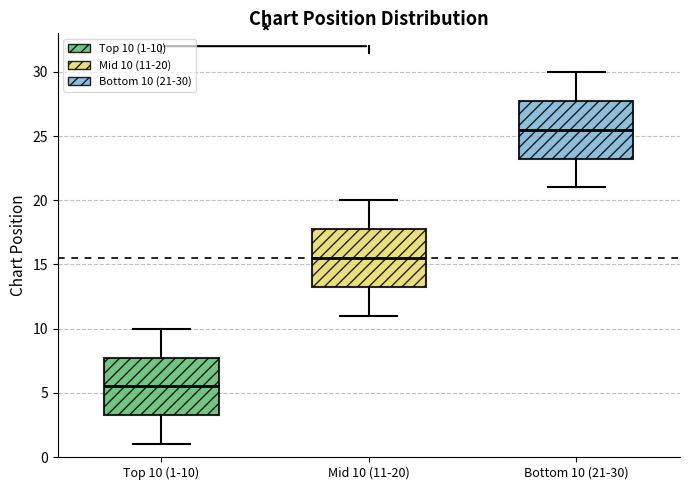

Reading left to right, transcribe this box plot: for each box, give where its median line is, the range the box spans, and where its two whiskers end, as read against the y-axis. The values are not printed on the chart, so give them approximately, as read against the axis.

Top 10 (1-10): median 5.5, box 3.5 to 8.0, whiskers 1.0 to 10.0
Mid 10 (11-20): median 15.5, box 13.5 to 18.0, whiskers 11.0 to 20.0
Bottom 10 (21-30): median 25.5, box 23.5 to 28.0, whiskers 21.0 to 30.0